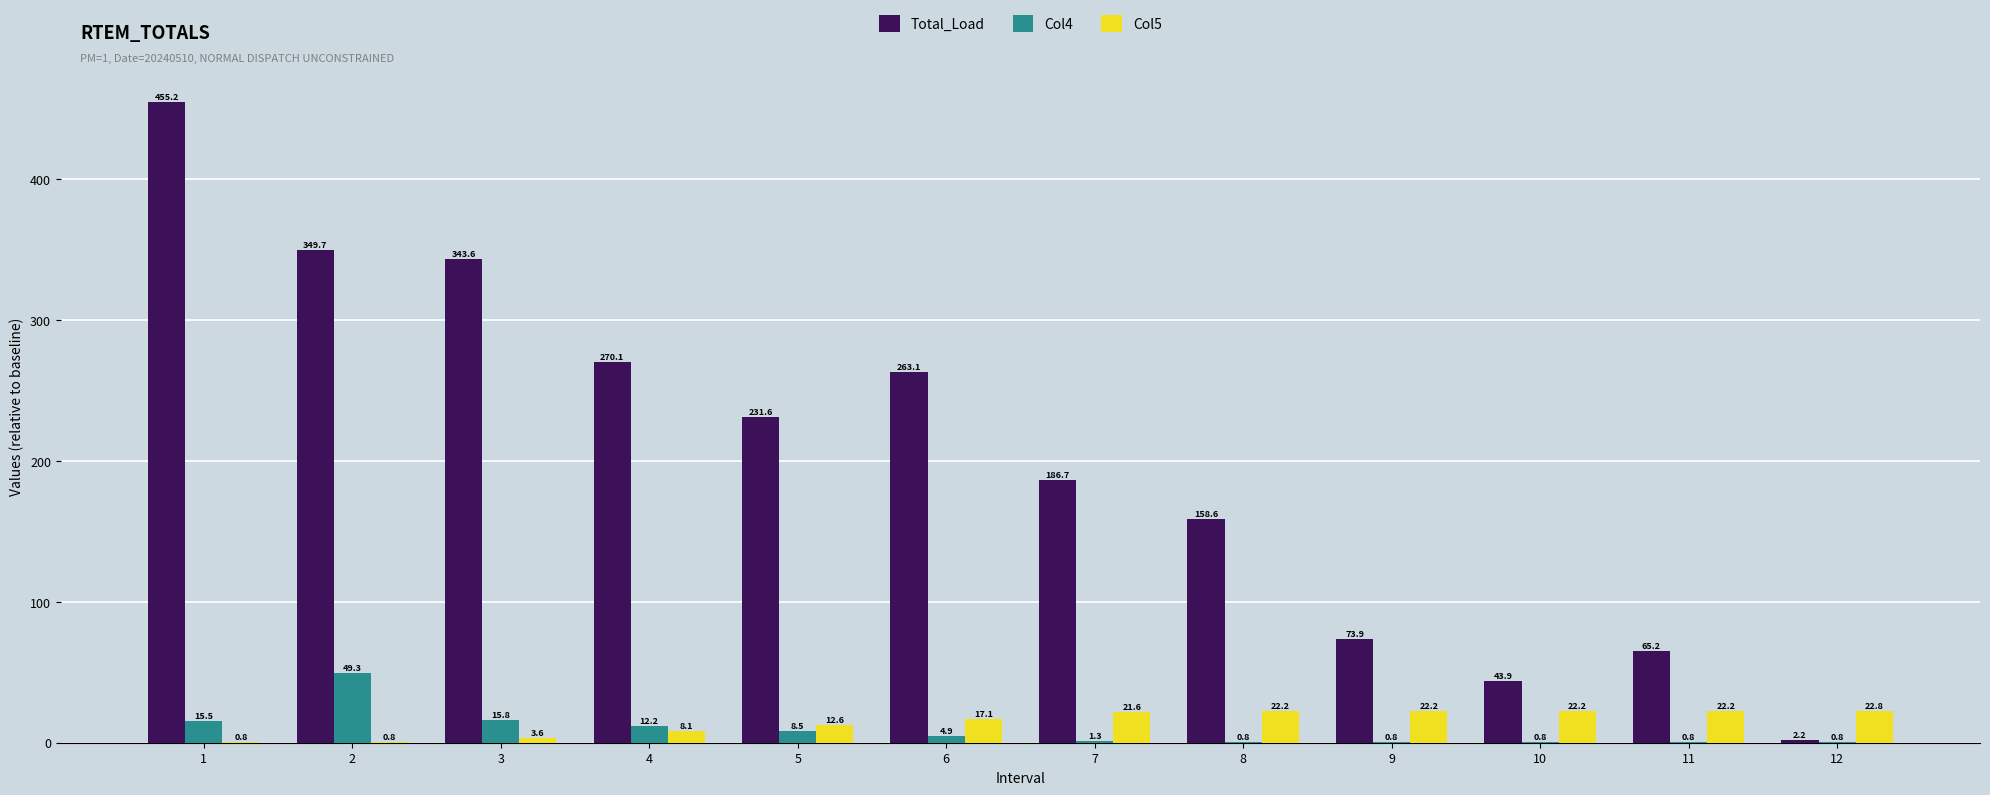

What is the greatest value displayed?

455.2